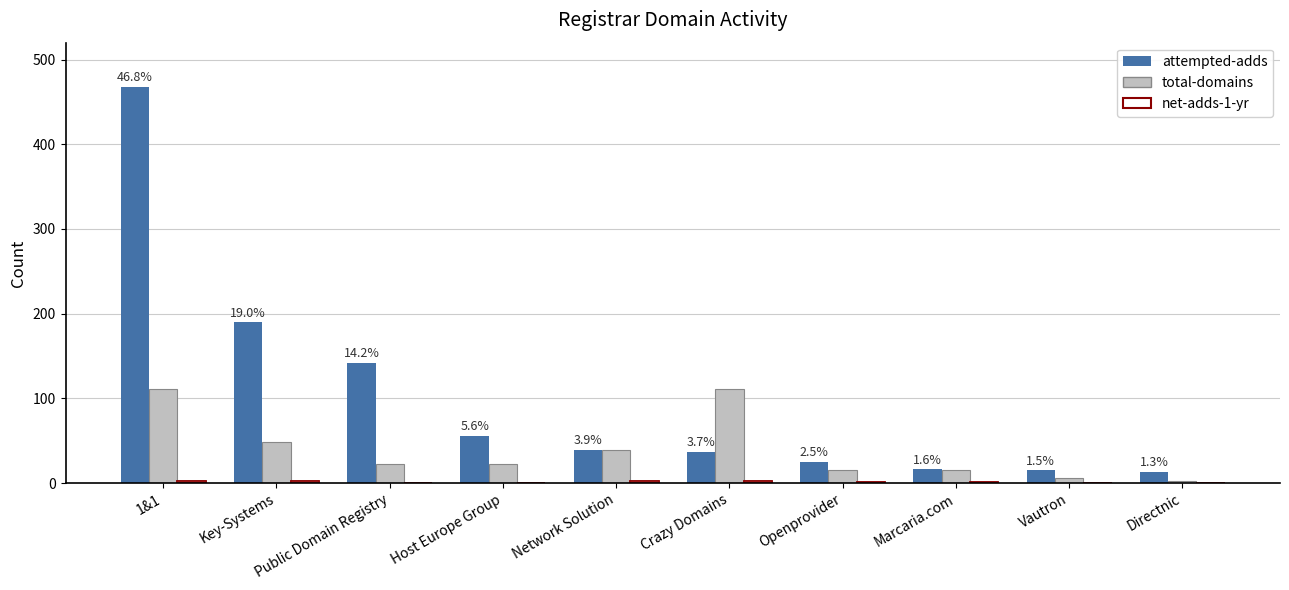

Where does the attempted-adds series first go above 39?

1&1